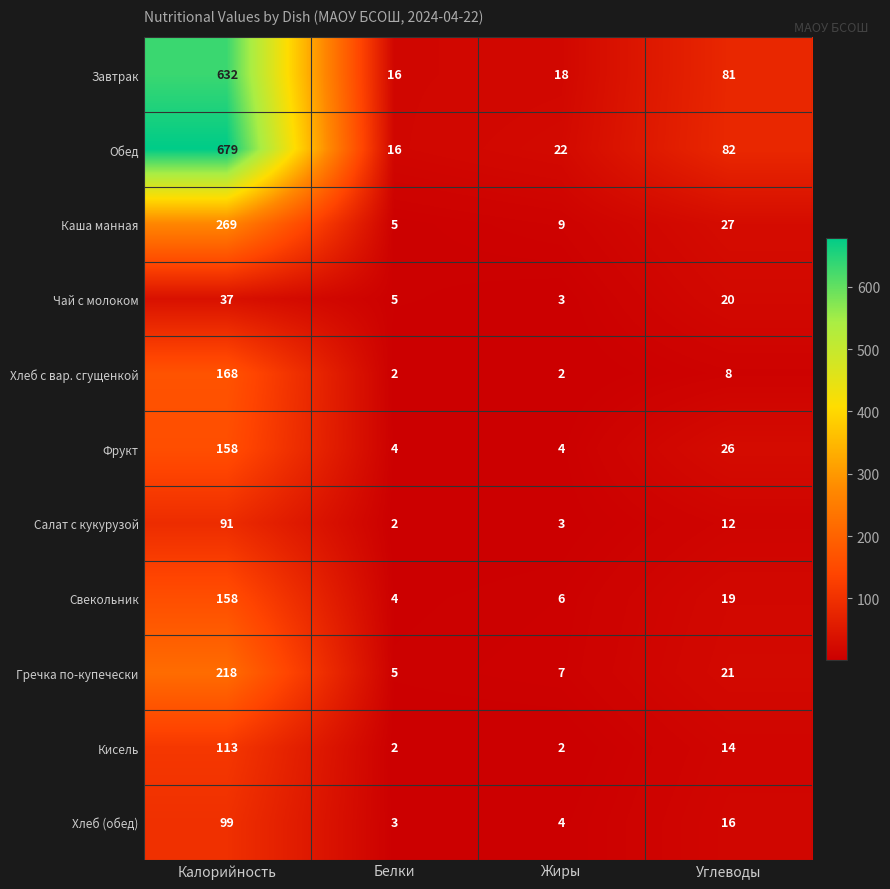

Which series has the largest total across all categories?

Обед